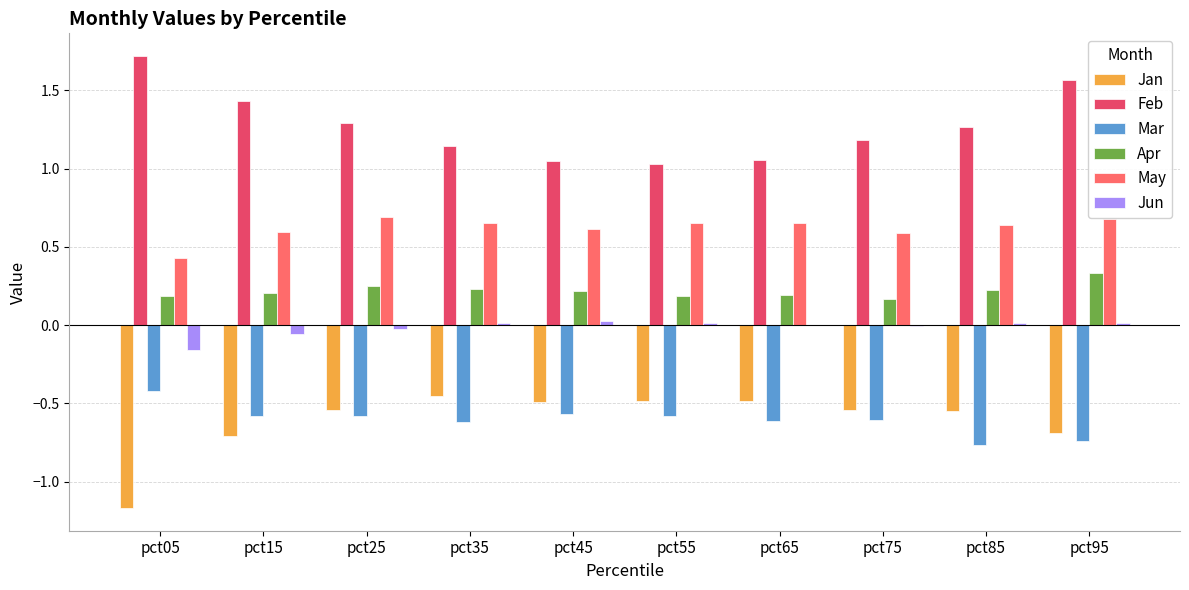

What is the maximum value shown in the chart?

1.7